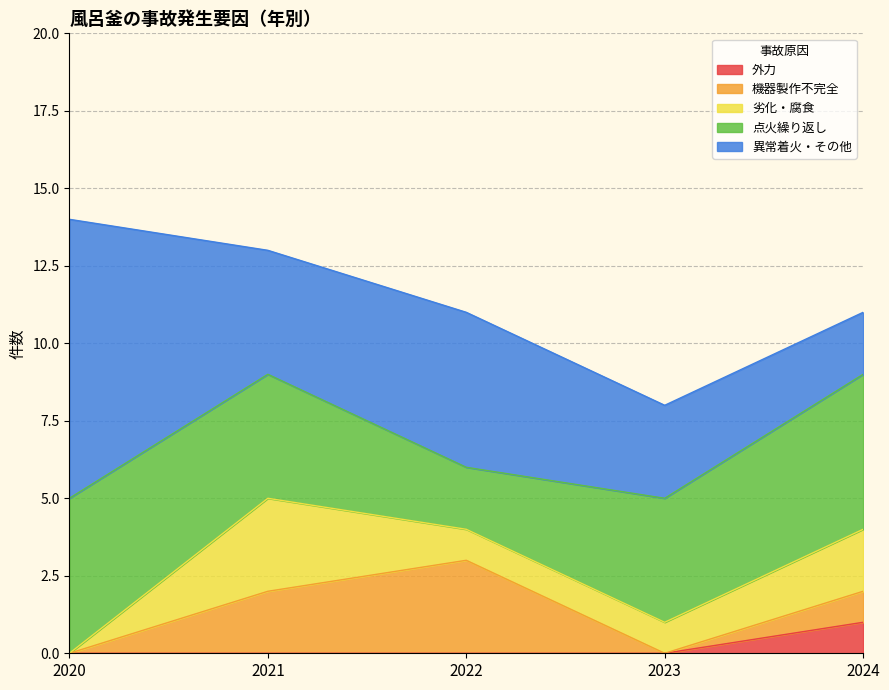

How many series are shown in this chart?

5